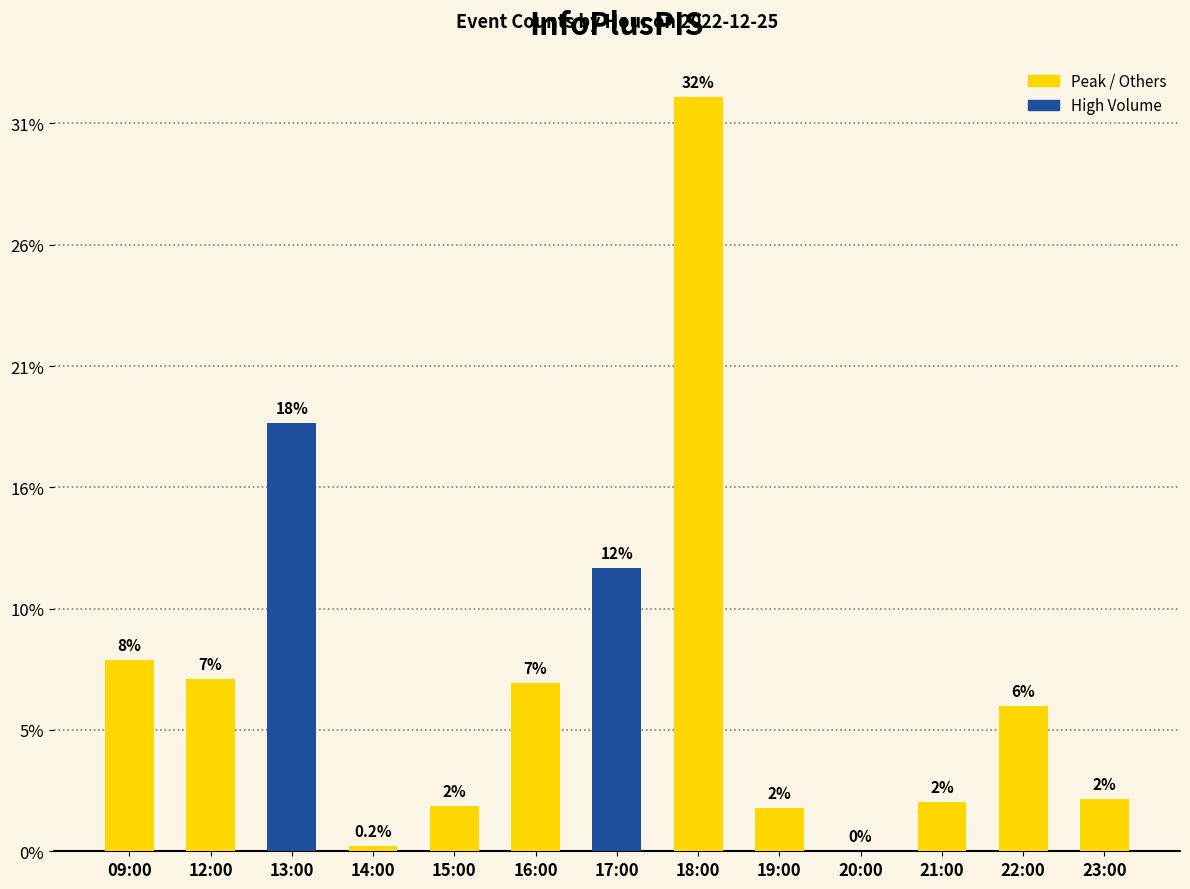

How many categories are shown in the chart?

13